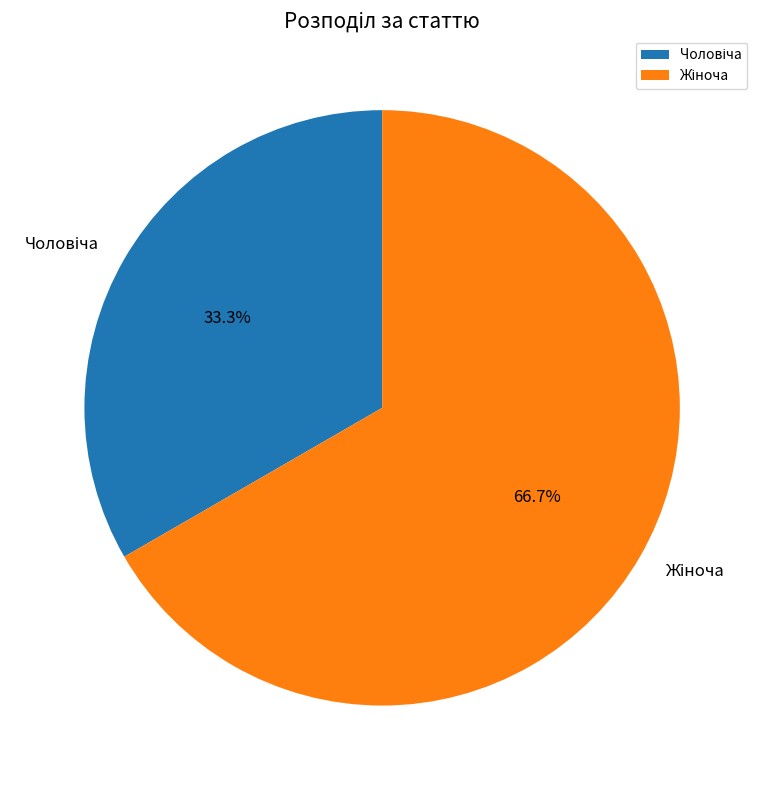

Is there any slice that represents more than half of the pie?

Yes